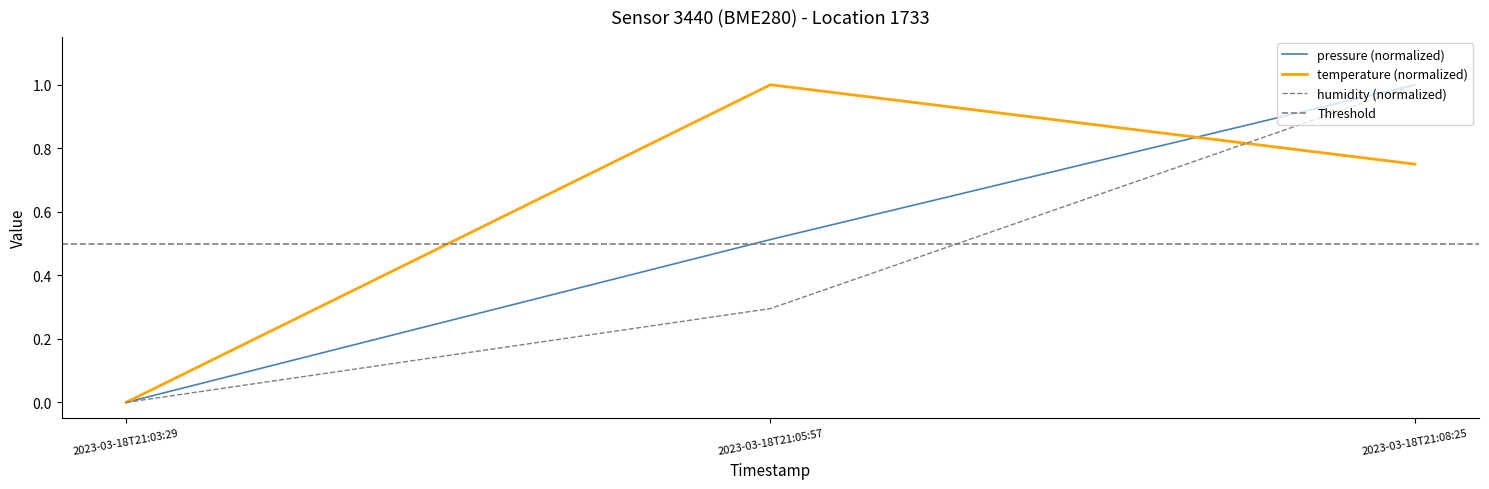

How many values in temperature are above zero?

2